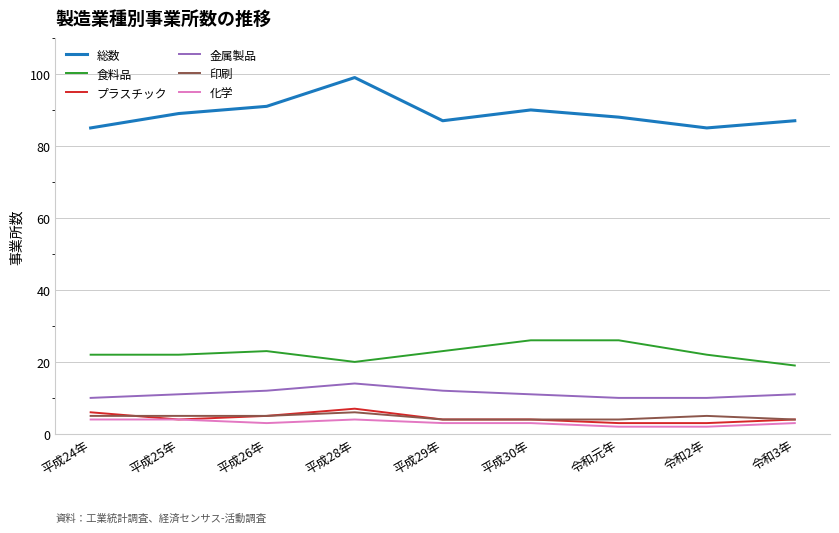

The value of 総数 at 令和3年 is 87. True or false?

True